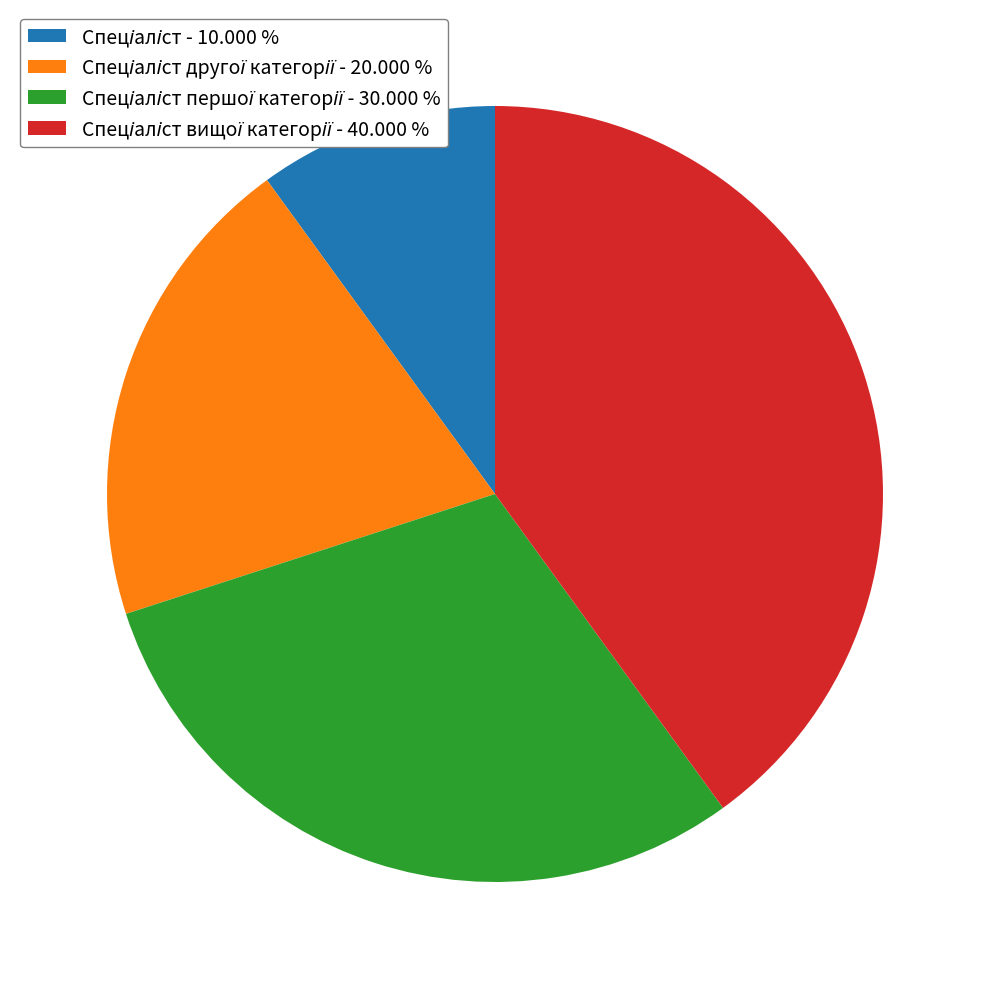

Is there any slice that represents more than half of the pie?

No